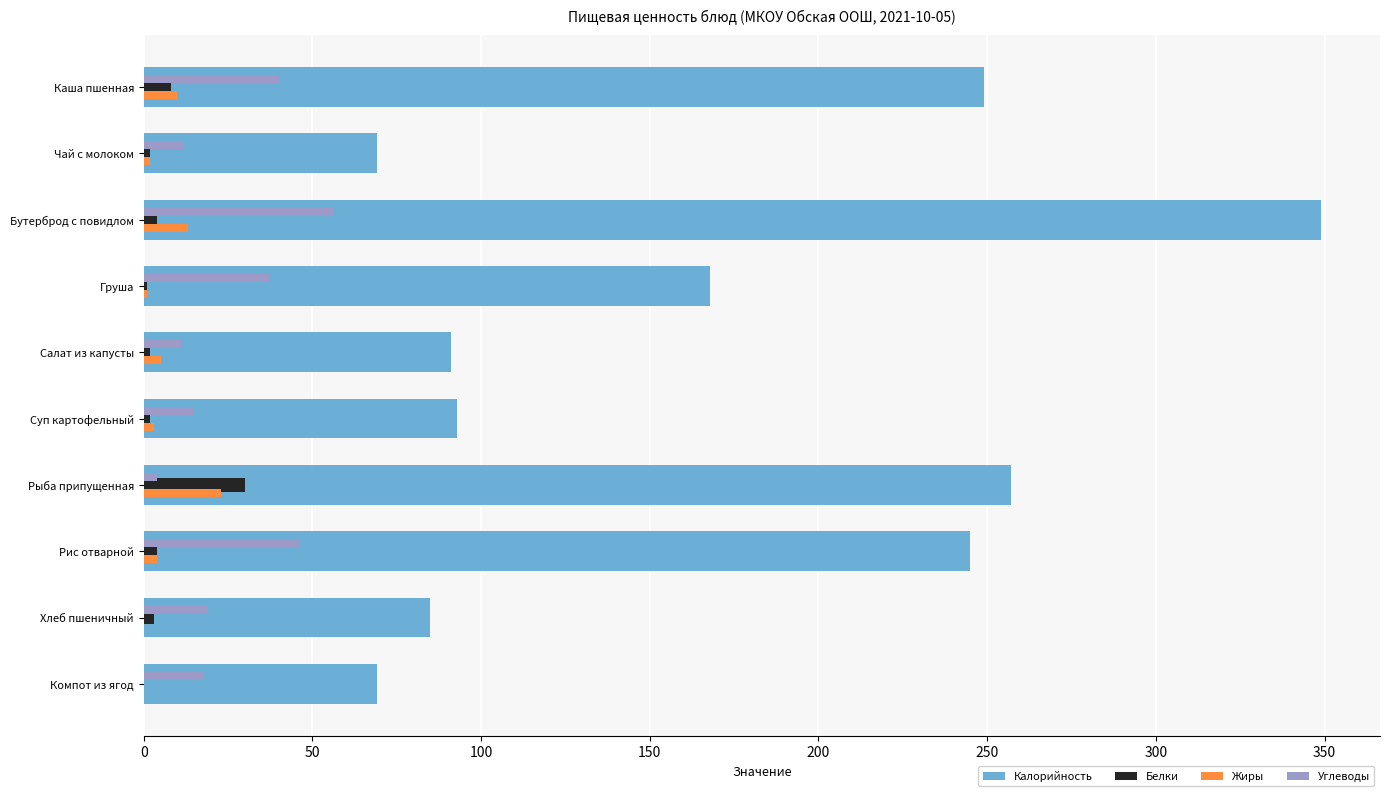

Which category has the highest value in the Жиры series?

Рыба припущенная